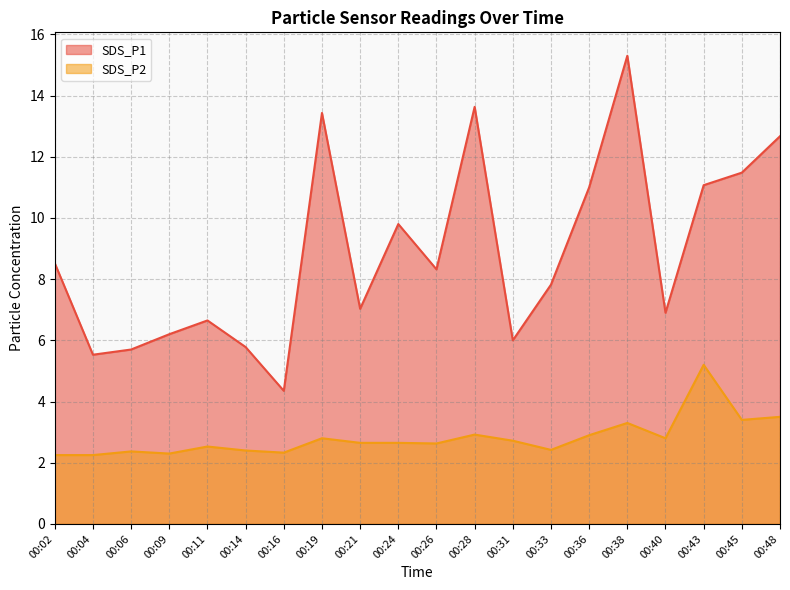

What is the average value of the SDS_P2 series?

2.8